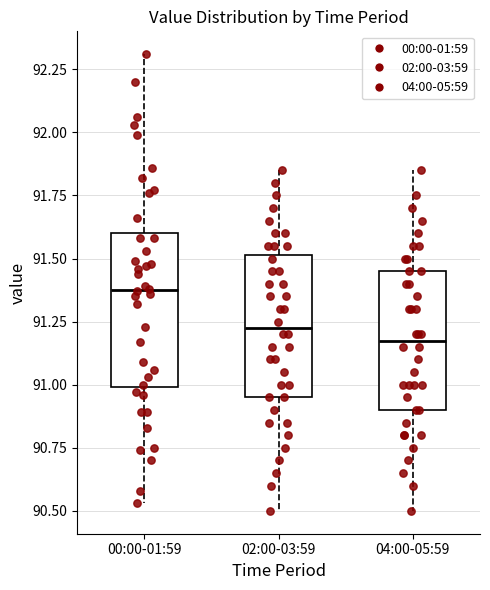

Which box's median line is the highest?

00:00-01:59